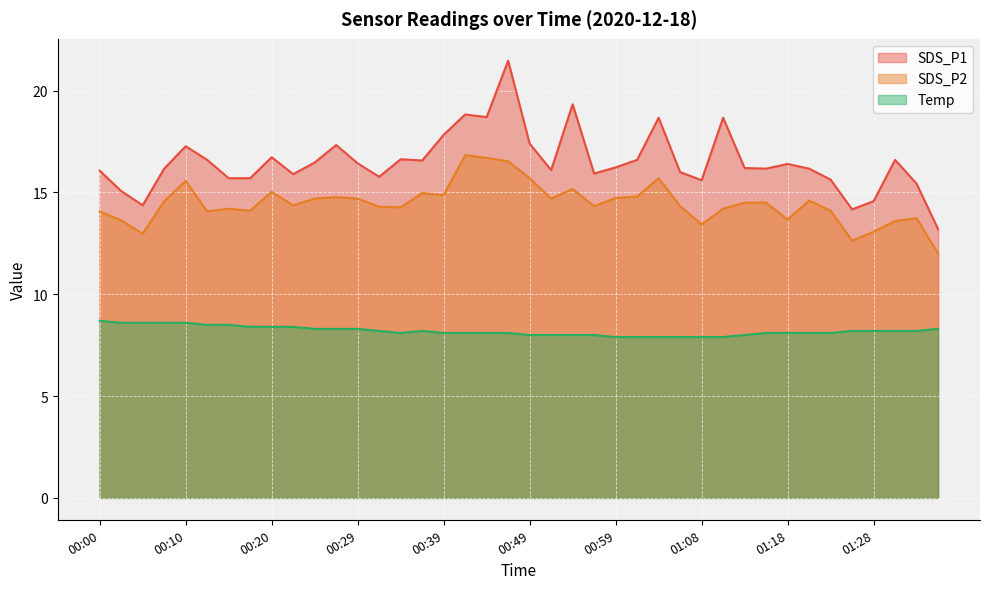

True or false: SDS_P2 and Temp intersect in this chart.

False